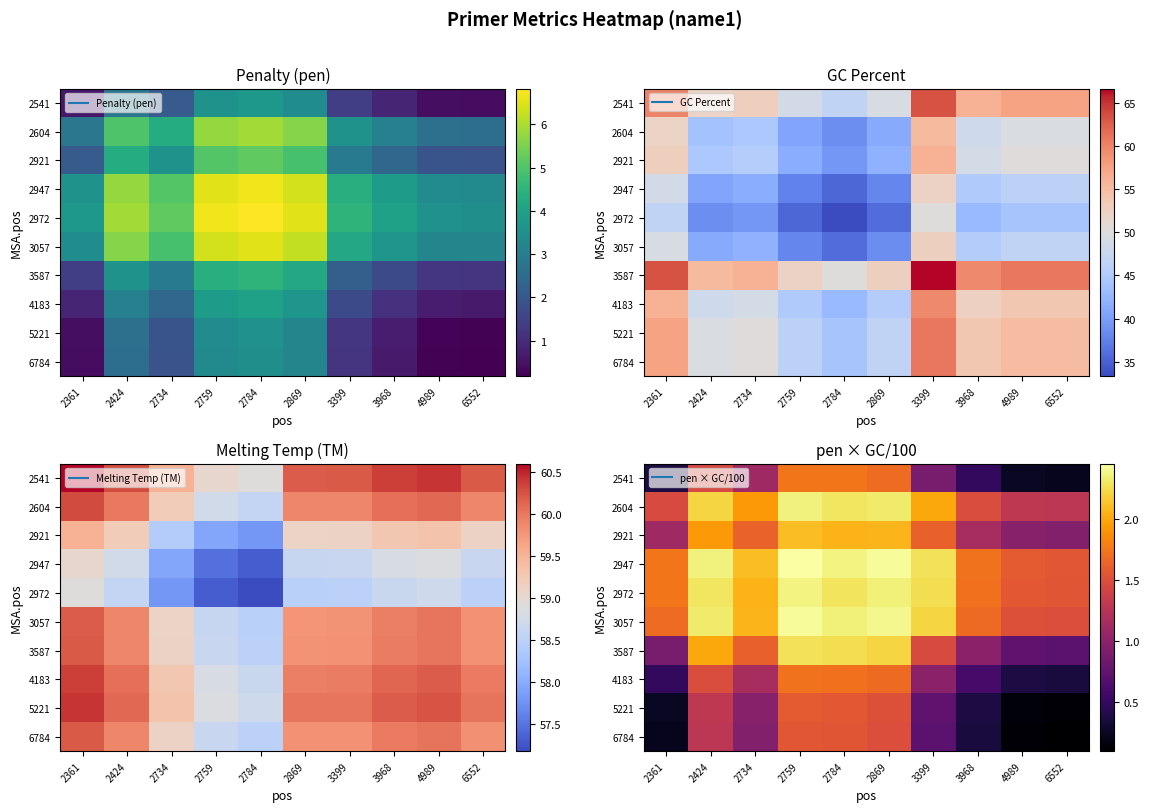

What is the sum of the 2921 values at 3399 and 3968?

2.8